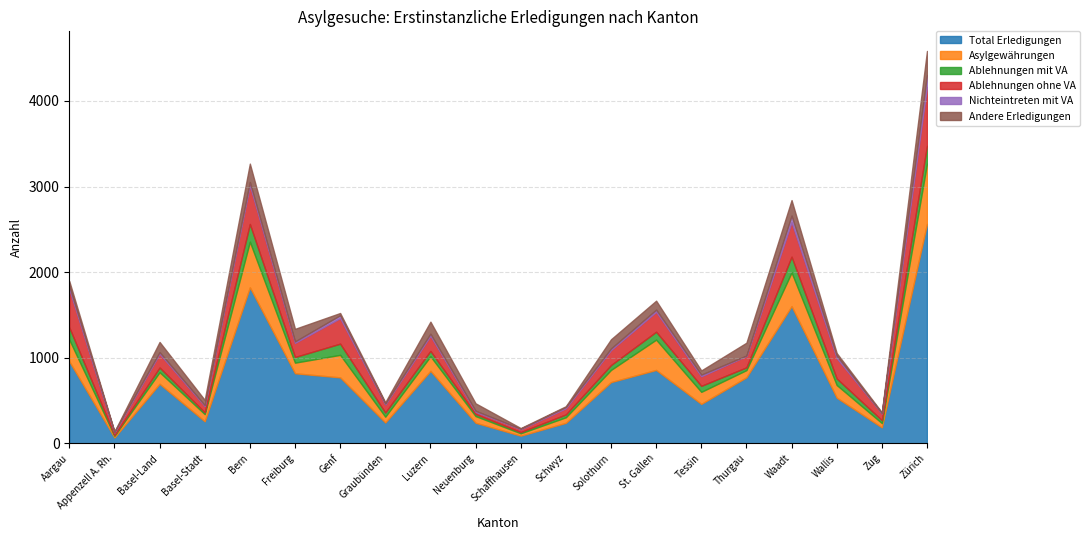

At which category does Ablehnungen ohne VA reach its first local peak?

Basel-Land